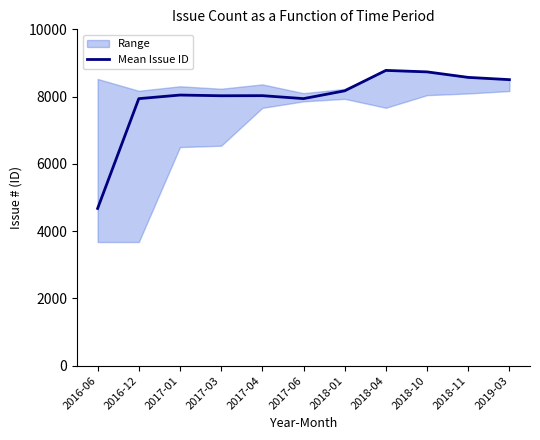

Reading left to right, what are all the values shown in this chart?

4674	7939	8046	8025	8028	7940	8172	8779	8735	8571	8504